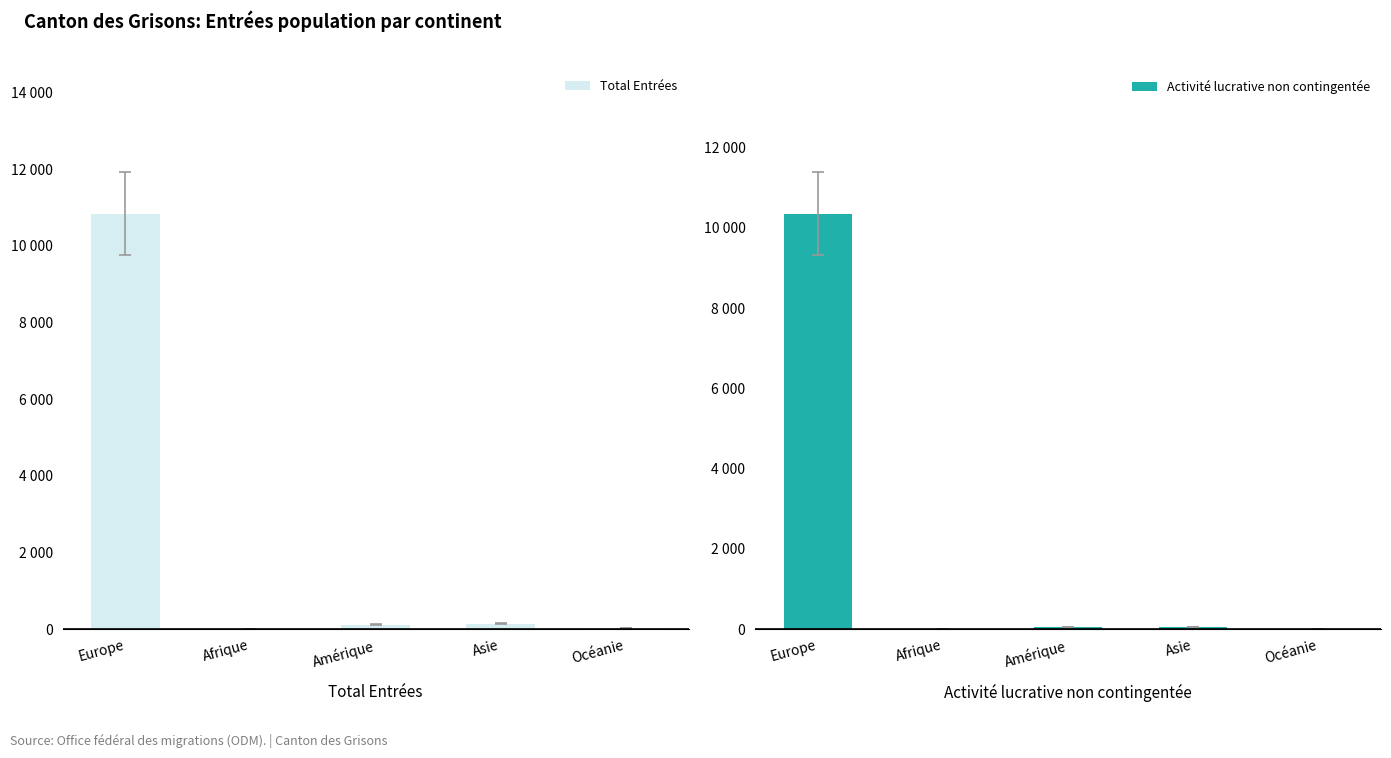

How many bars are there in each group?

2